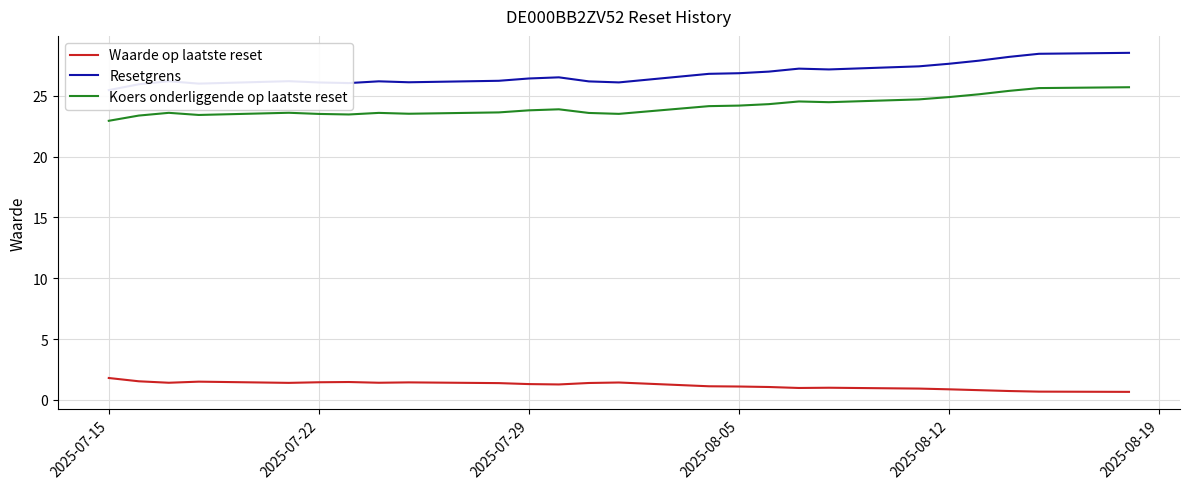

Reading left to right, transcribe all the data shown in this chart.

Waarde op laatste reset: 1.8	1.5	1.4	1.5	1.4	1.4	1.5	1.4	1.4	1.4	1.3	1.3	1.4	1.4	1.1	1.1	1.1	1.0	1.0	0.9	0.9	0.8	0.7	0.7	0.7
Resetgrens: 25.5	26.0	26.2	26.0	26.2	26.1	26.1	26.2	26.1	26.2	26.4	26.5	26.2	26.1	26.8	26.9	27.0	27.2	27.2	27.4	27.6	27.9	28.2	28.5	28.5
Koers onderliggende op laatste reset: 22.9	23.4	23.6	23.4	23.6	23.5	23.5	23.6	23.5	23.6	23.8	23.9	23.6	23.5	24.2	24.2	24.3	24.5	24.5	24.7	24.9	25.1	25.4	25.6	25.7